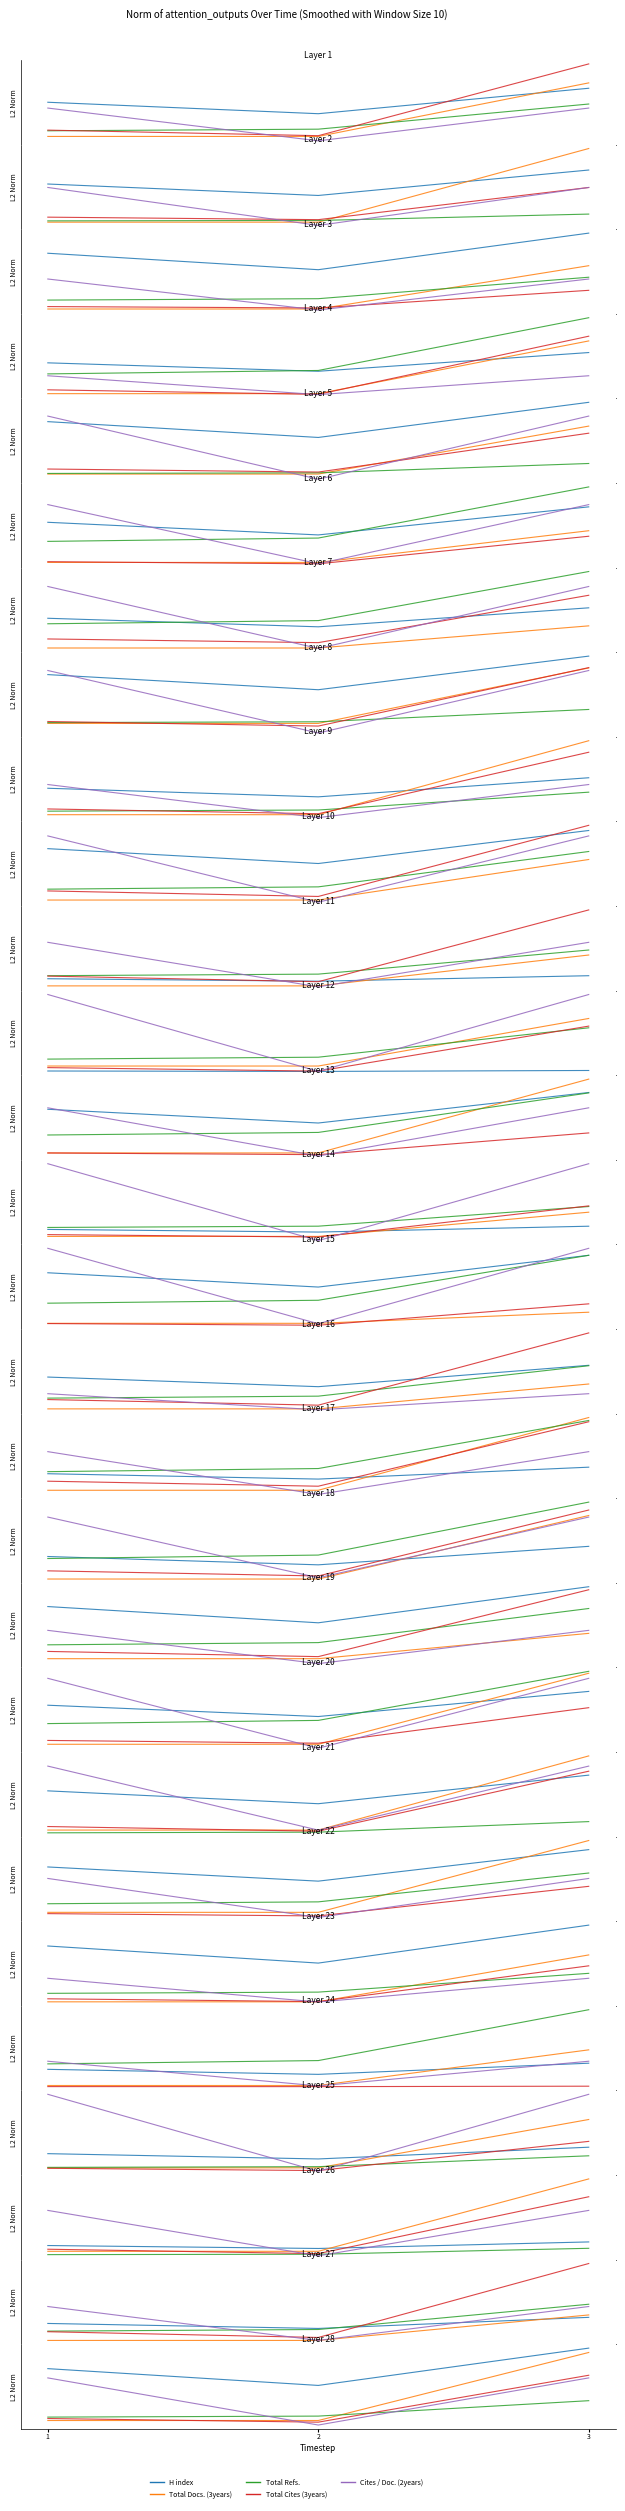

What is the value of the Total Refs. point at the 2nd from the left?

0.2